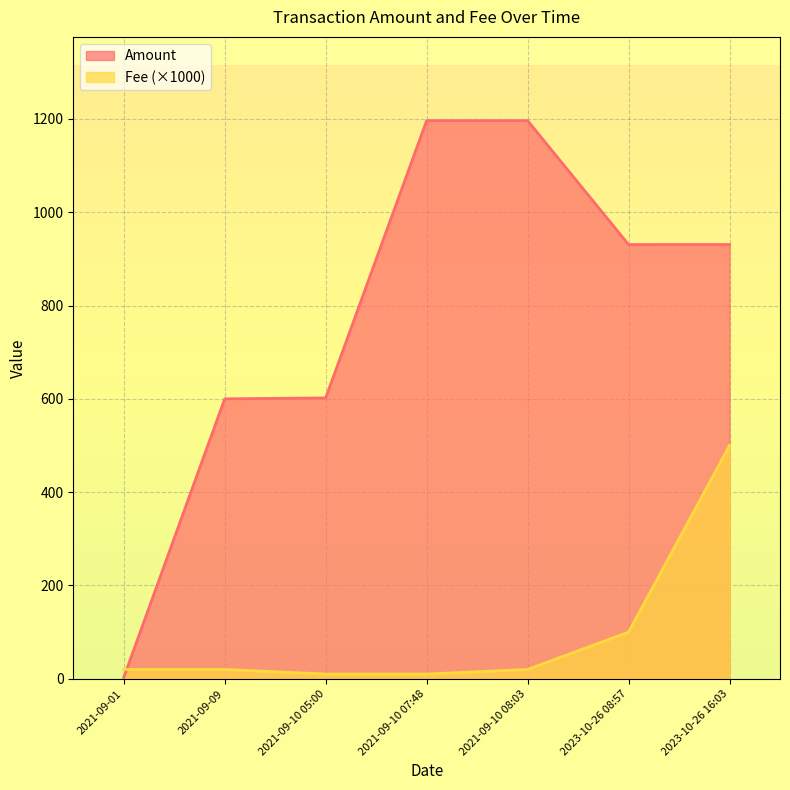

In Amount, how many points are lower than both neighbors (excluding endpoints)?

1